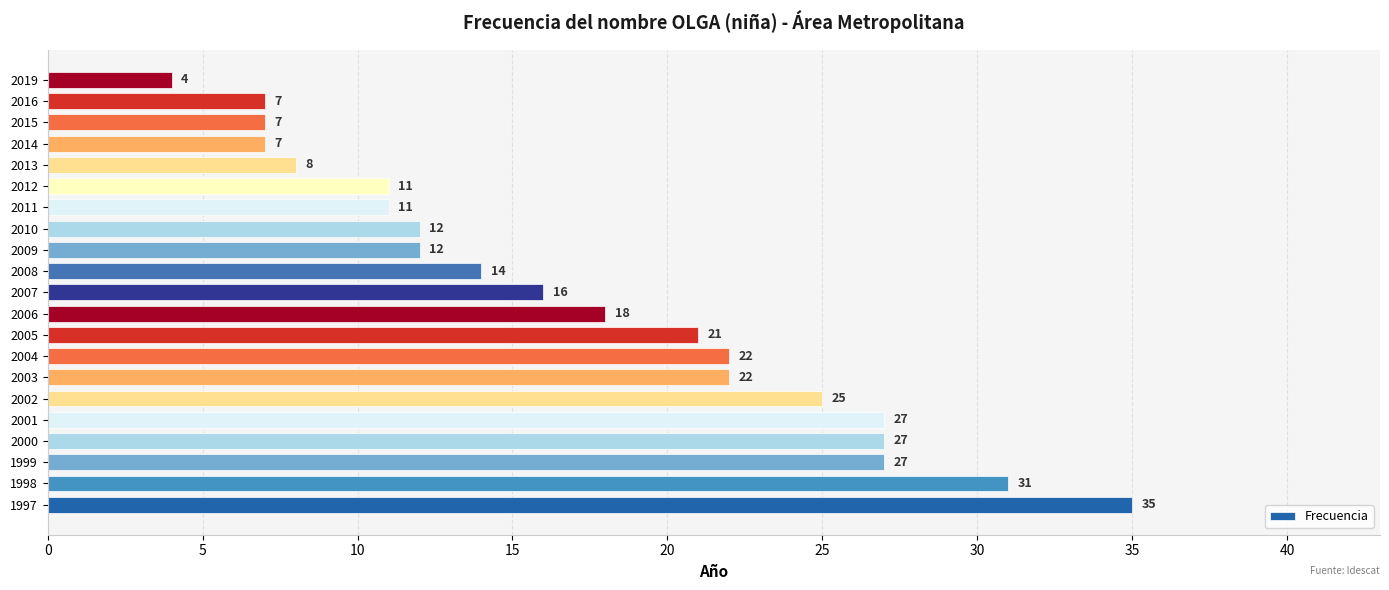

The value at 1997 is 59. True or false?

False